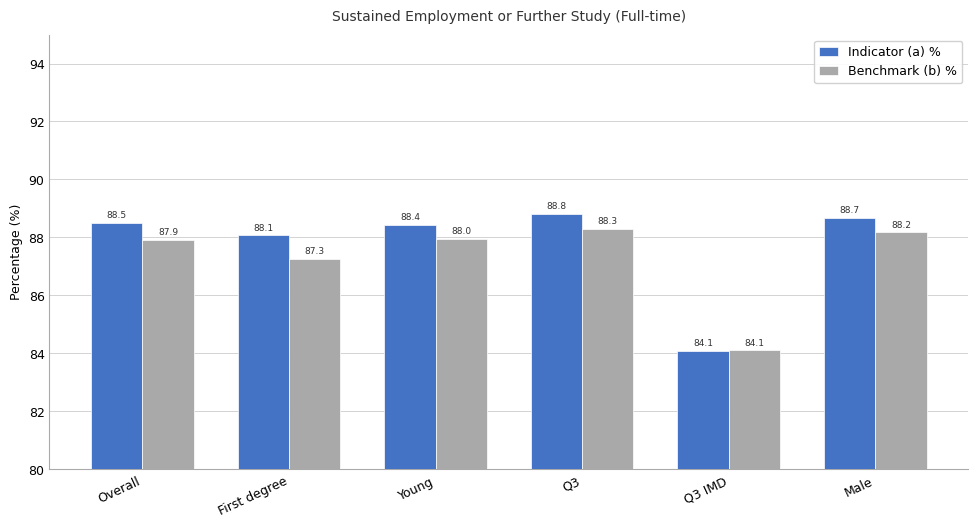

What position from the right is Young?

4